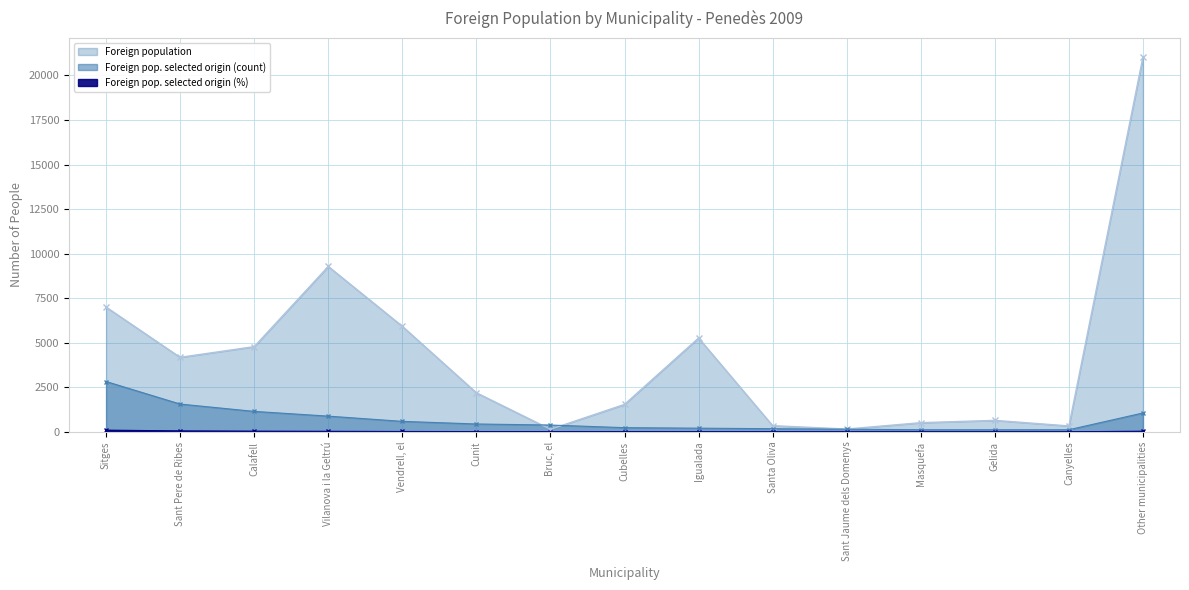

Reading right to left, extract all data points from this chart.

Foreign population: Other municipalities=21049	Canyelles=332	Gelida=644	Masquefa=515	Sant Jaume dels Domenys=158	Santa Oliva=347	Igualada=5268	Cubelles=1541	Bruc, el=144	Cunit=2194	Vendrell, el=5924	Vilanova i la Geltrú=9283	Calafell=4782	Sant Pere de Ribes=4182	Sitges=7003
Foreign pop. selected origin (%): Other municipalities=36	Canyelles=4	Gelida=4	Masquefa=4	Sant Jaume dels Domenys=5	Santa Oliva=6	Igualada=7	Cubelles=8	Bruc, el=13	Cunit=15	Vendrell, el=20	Vilanova i la Geltrú=30	Calafell=39	Sant Pere de Ribes=53	Sitges=96
Foreign pop. selected origin (count): Other municipalities=1059	Canyelles=118	Gelida=118	Masquefa=118	Sant Jaume dels Domenys=147	Santa Oliva=176	Igualada=206	Cubelles=235	Bruc, el=382	Cunit=441	Vendrell, el=588	Vilanova i la Geltrú=882	Calafell=1147	Sant Pere de Ribes=1559	Sitges=2824